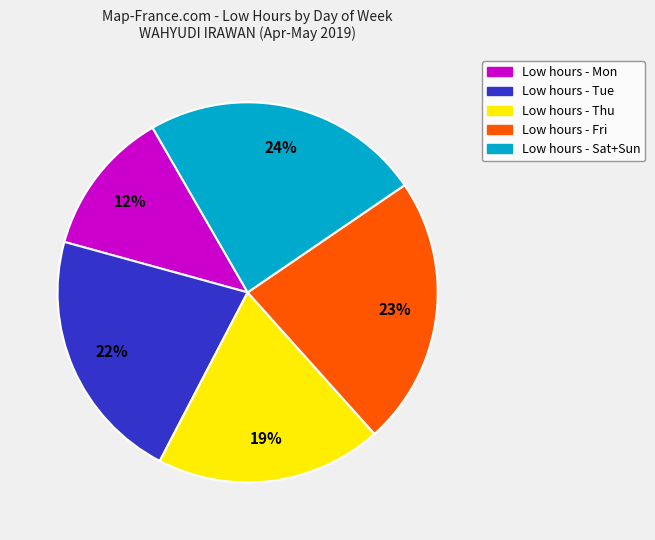

How many slices are in this pie chart?

5